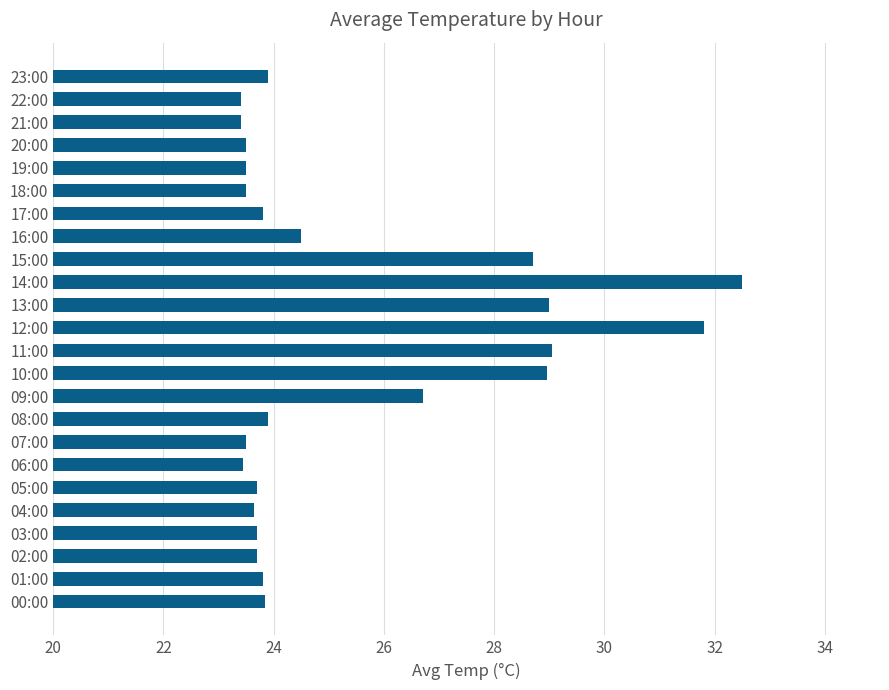

At which category does the chart reach its peak across all series?

14:00